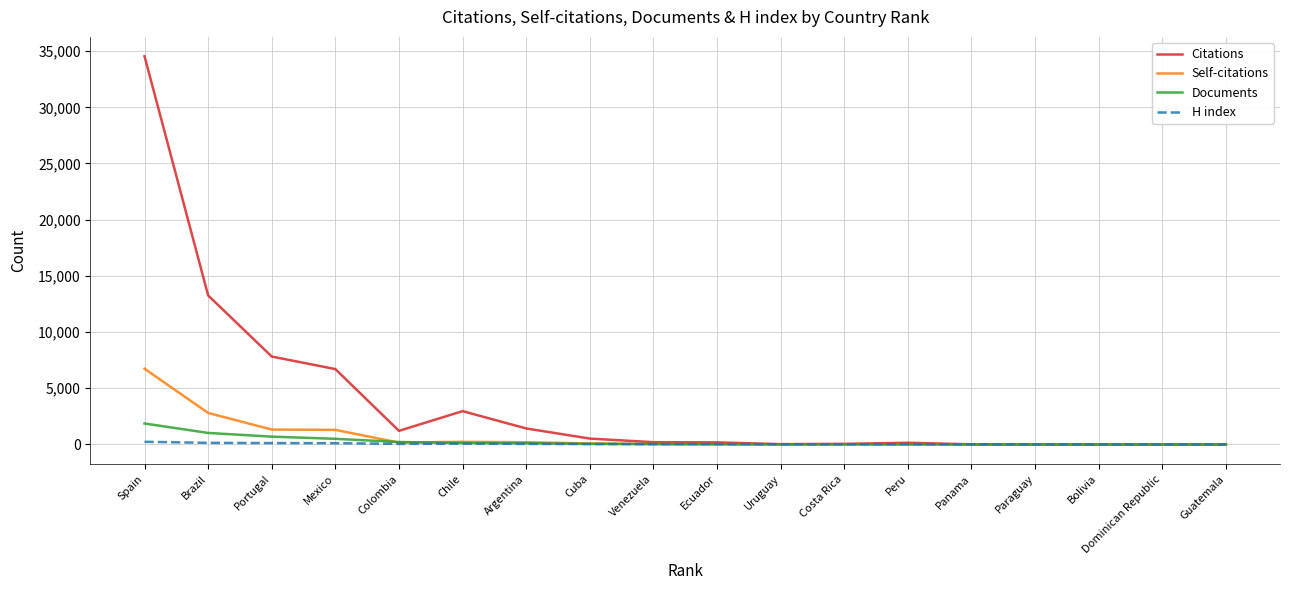

Which series has the widest spread of values?

Citations